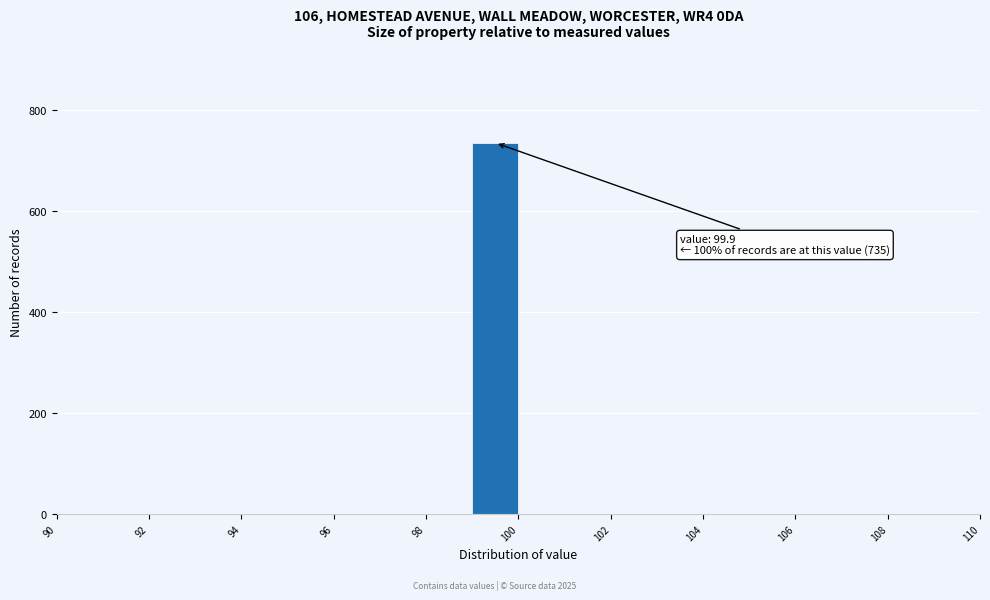

Over which range of the x-axis is the bar tallest?

99 to 100